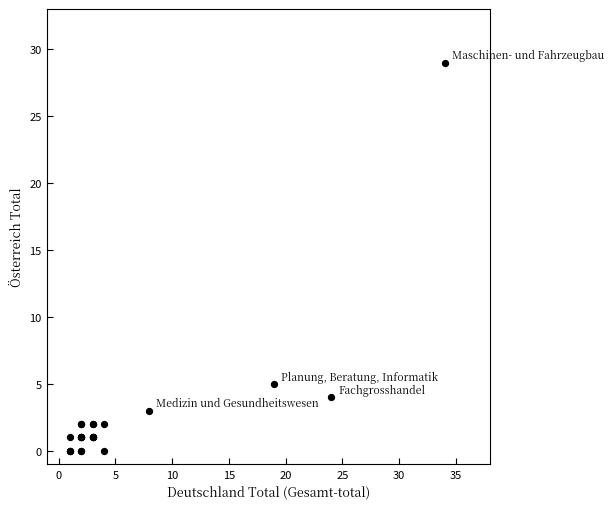

What Y value in the scatter plot is closest to 14?

5